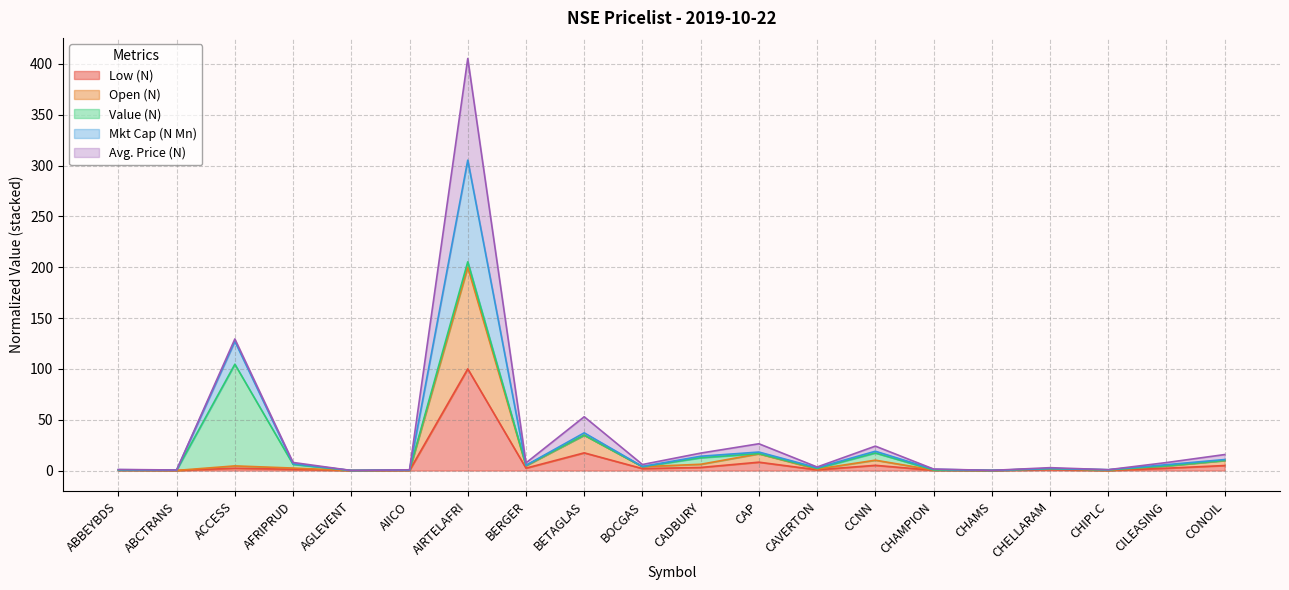

What is the total value across all series at BOCGAS?

5.9